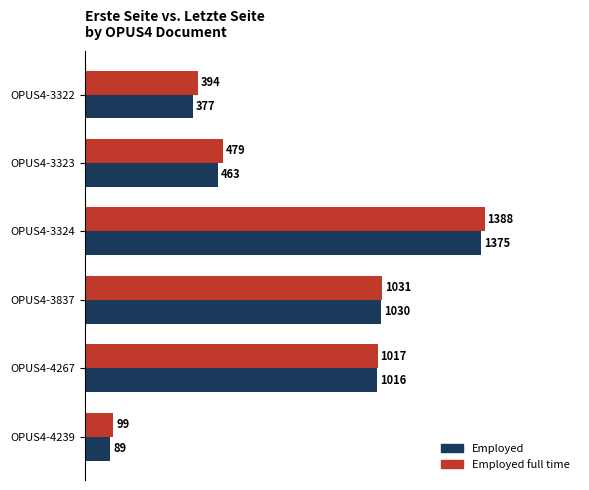

What is the maximum value shown in the chart?

1388